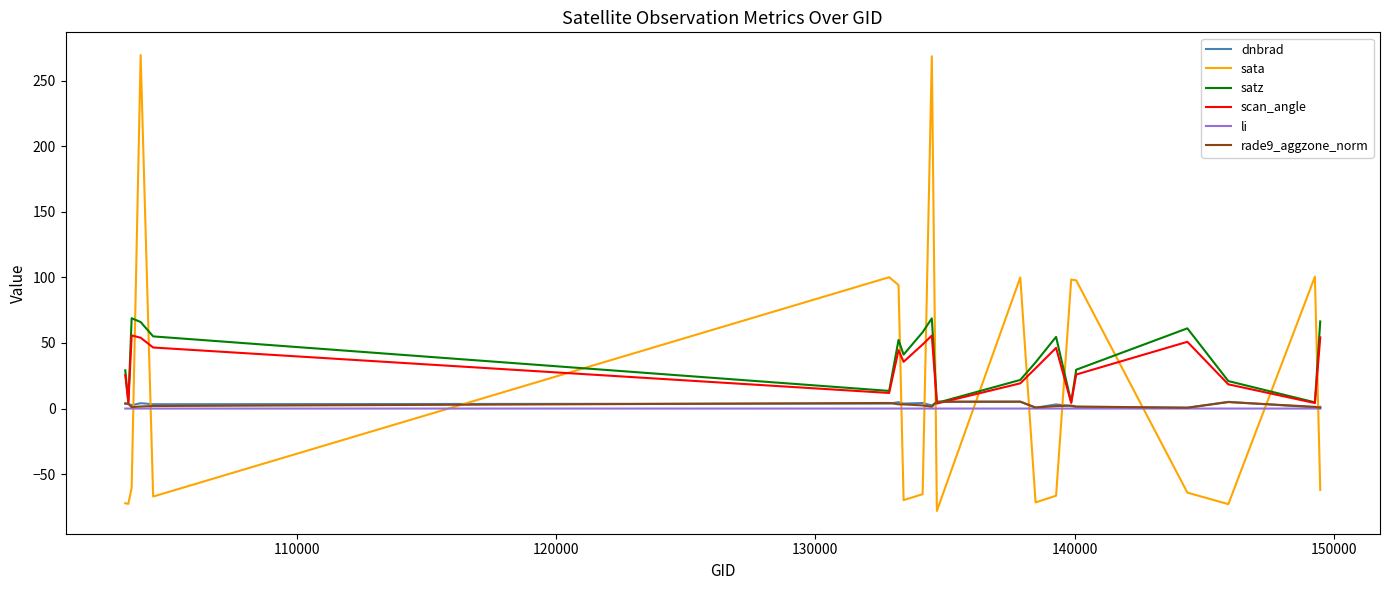

What is the greatest value displayed?

269.4